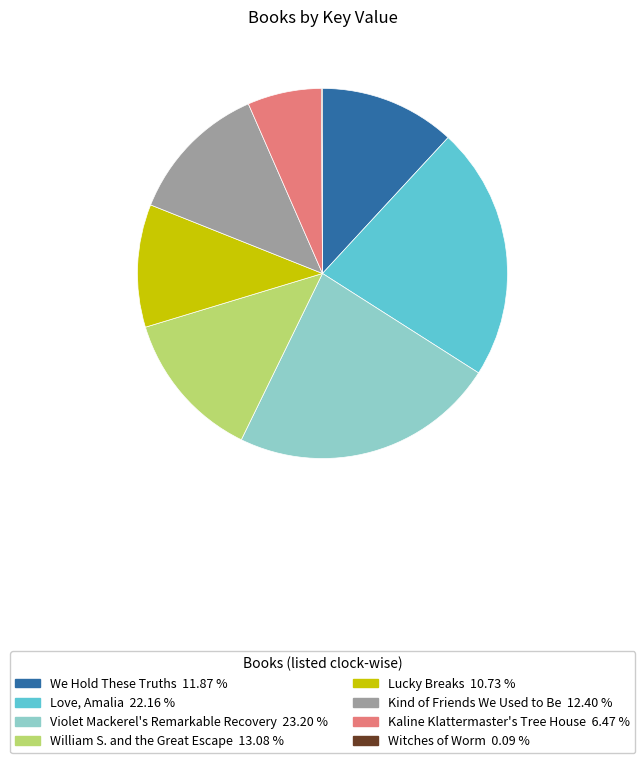

Is there a majority slice in this chart?

No